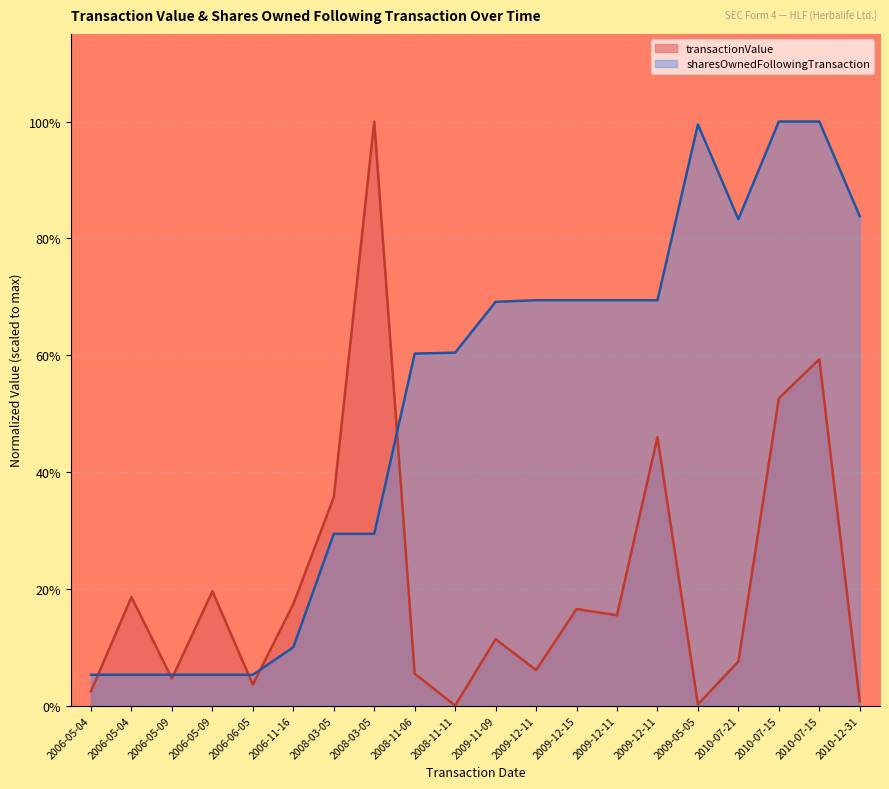

True or false: transactionValue has more than 0 interior local peaks.

True